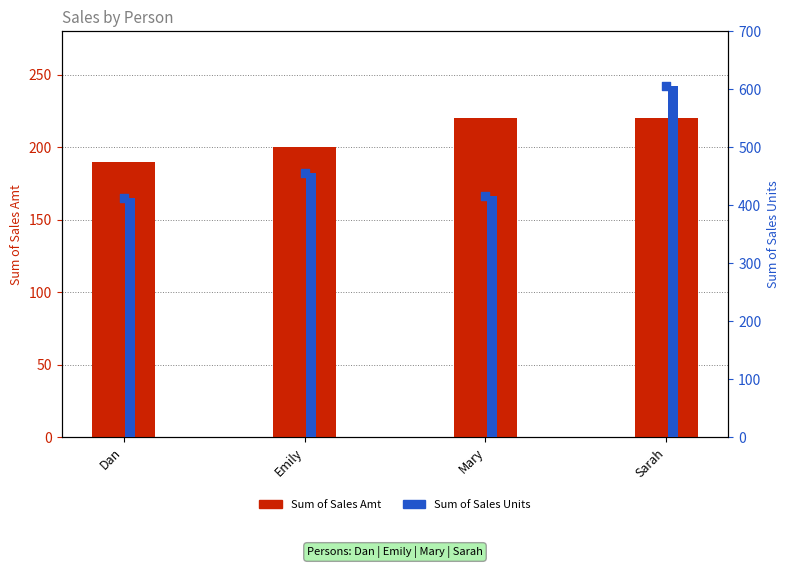

Which series contains the lowest Y value?

Sum of Sales Amt